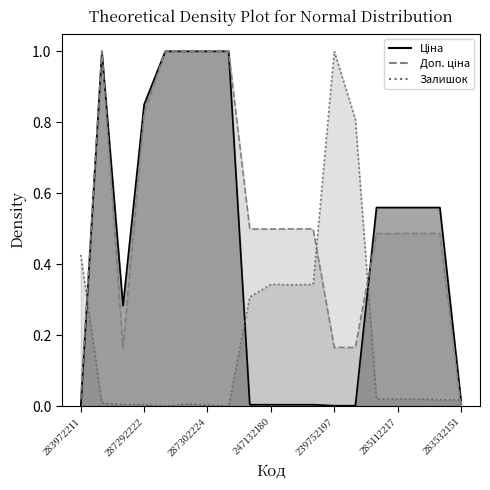

What is the sum of the Залишок values at 285112220 and 239792196?

0.4